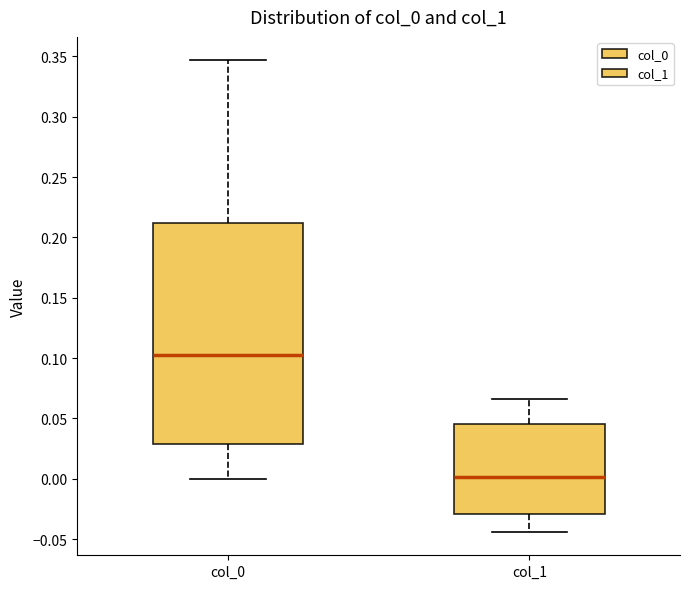

Comparing the boxes themselves (not the whiskers), which one is the tallest?

col_0